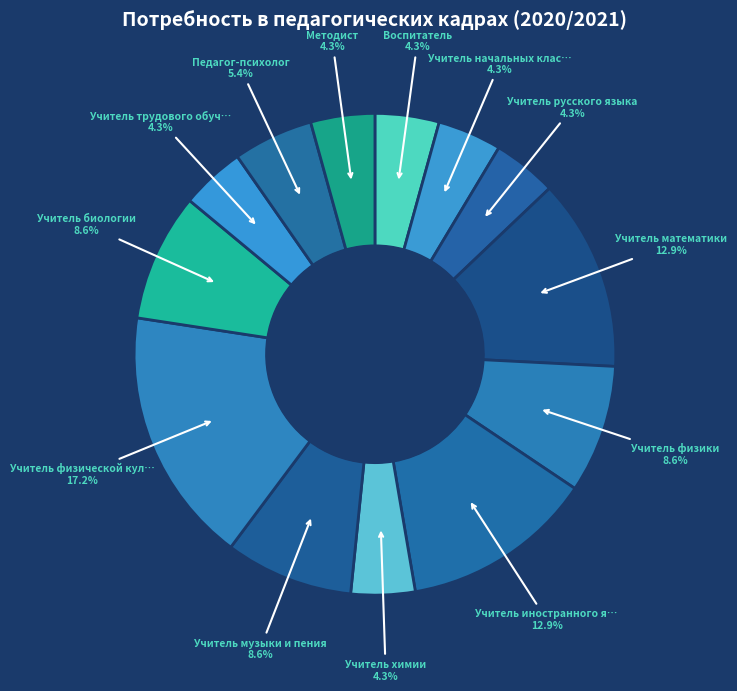

To the nearest percent, what is the average slice percentage?

8%